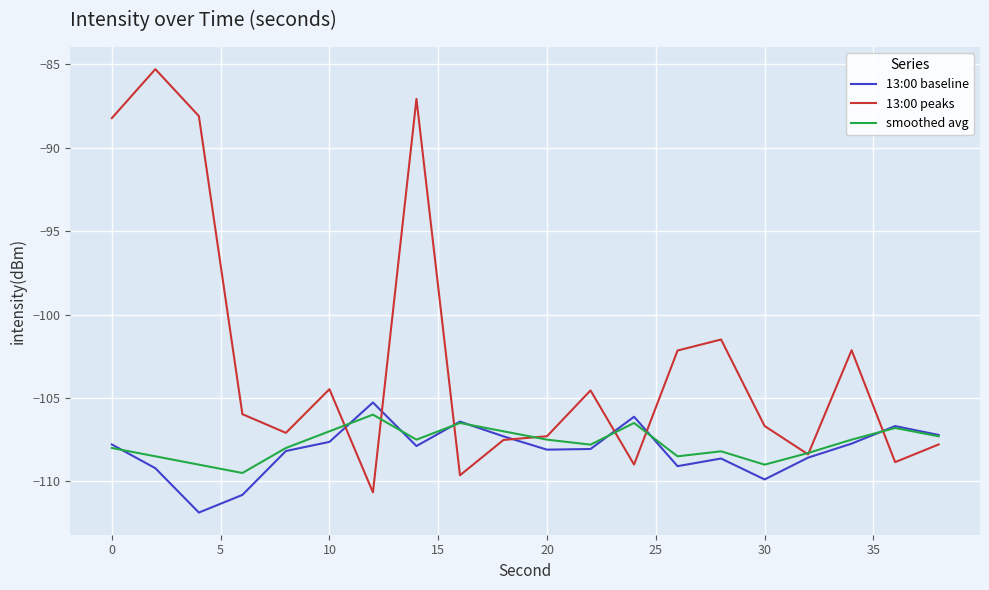

What are all the series names shown in the legend?

13:00 baseline, 13:00 peaks, smoothed avg